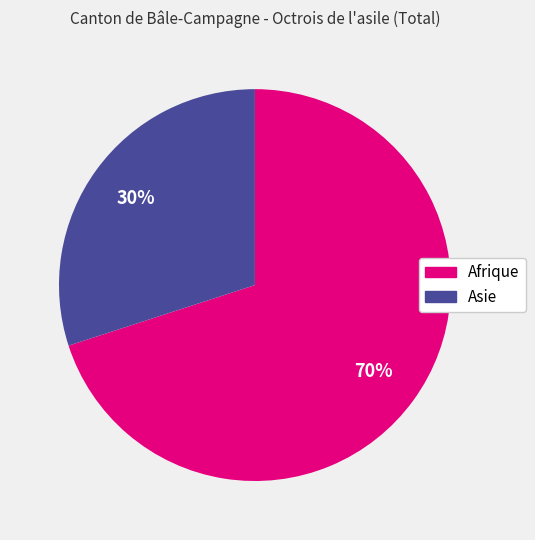

Is there any slice that represents more than half of the pie?

Yes